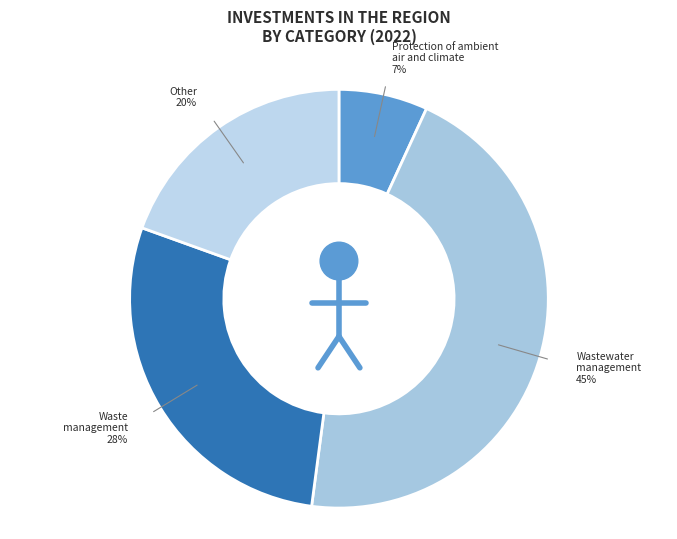

Which category has the biggest portion of the pie?

Wastewater management